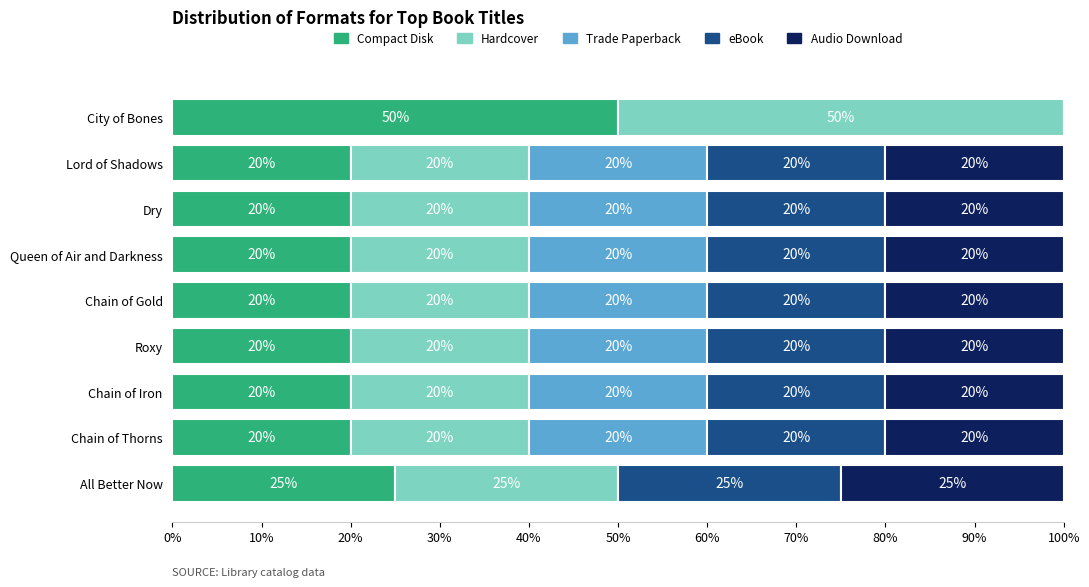

The Compact Disk series shows 20 at Chain of Iron. True or false?

True